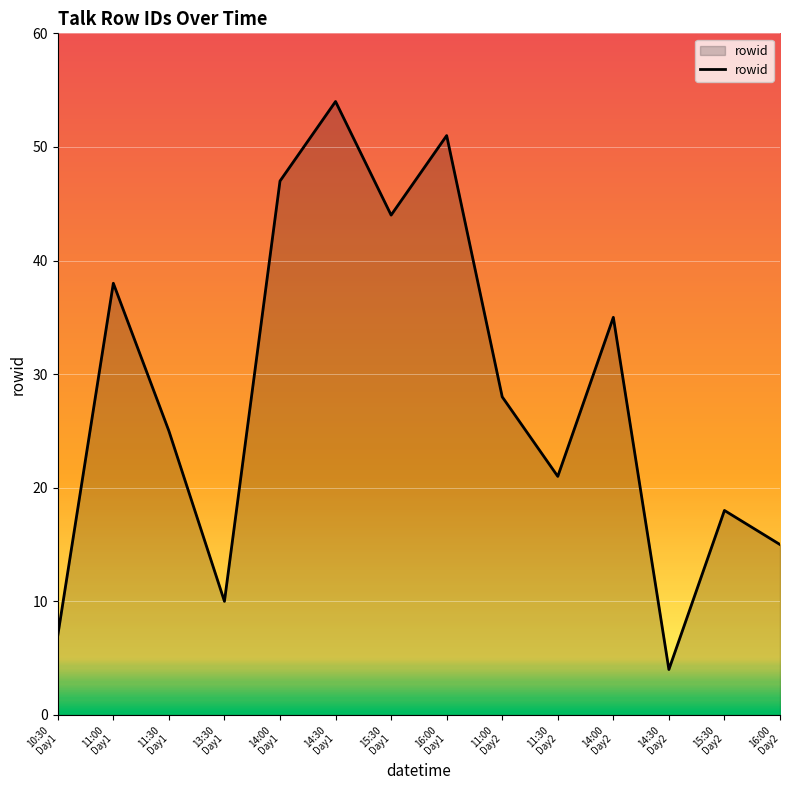

True or false: the data has more than 1 interior local peaks.

True